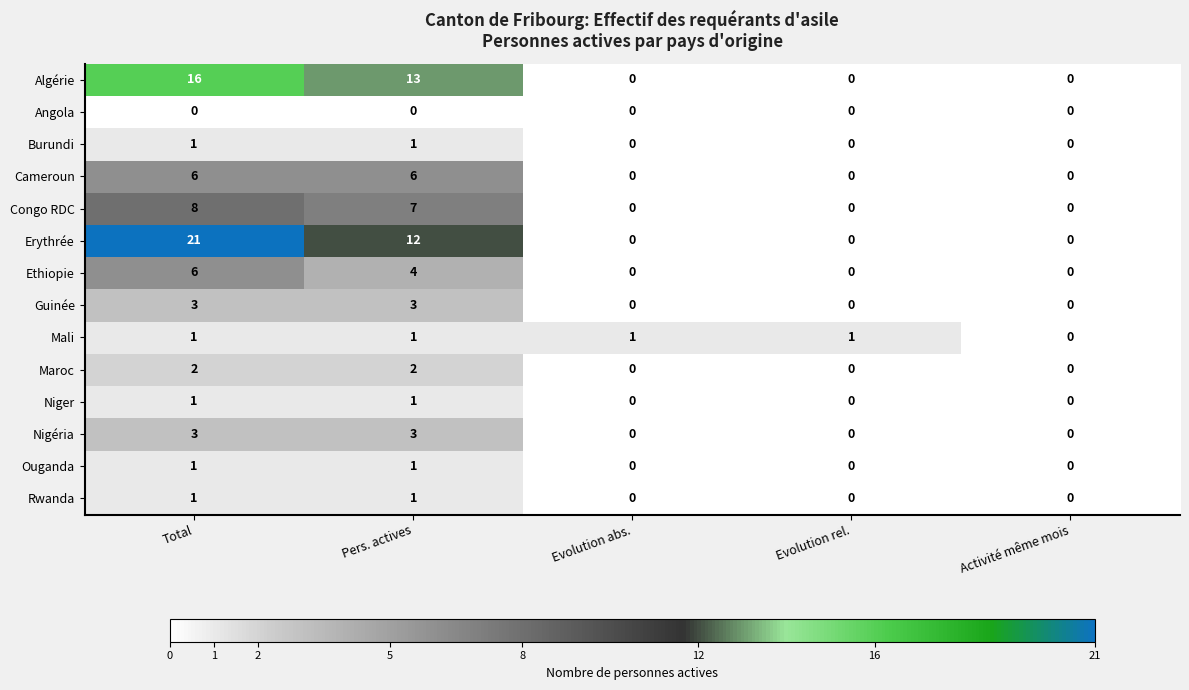

At how many categories does at least one series exceed 9?

2